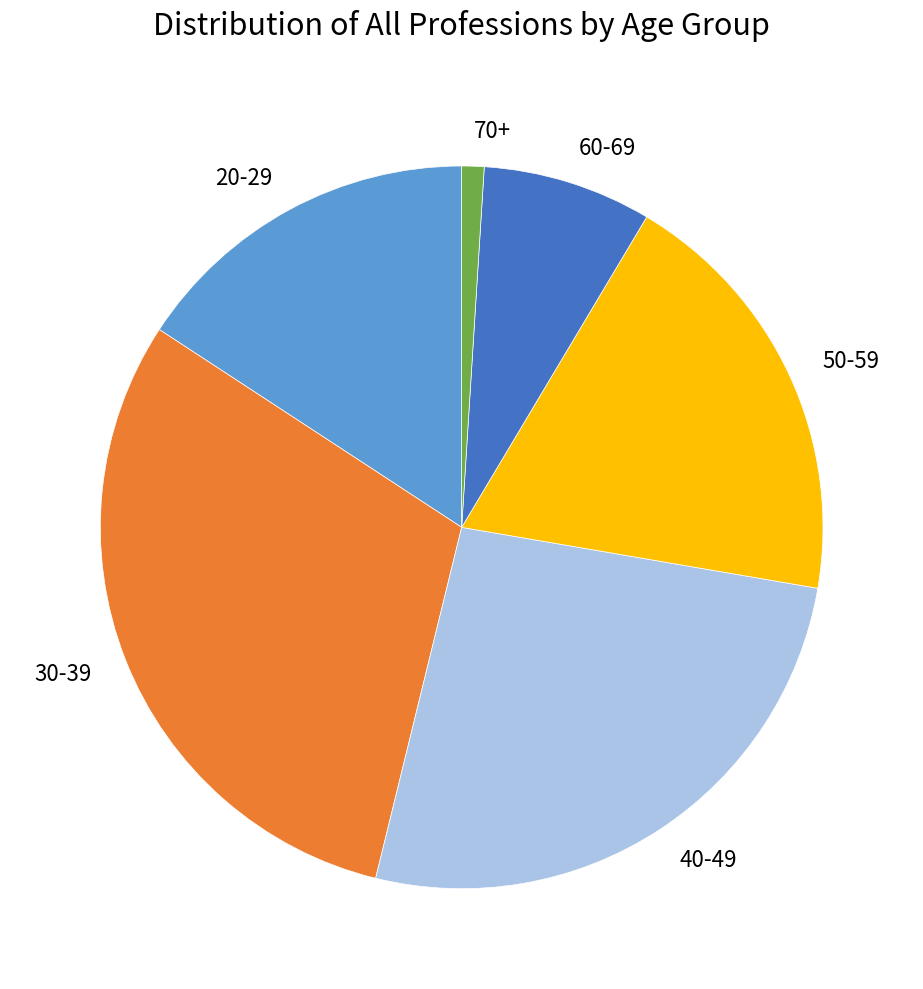

Do 70+ and 30-39 together represent more than half of the pie?

No